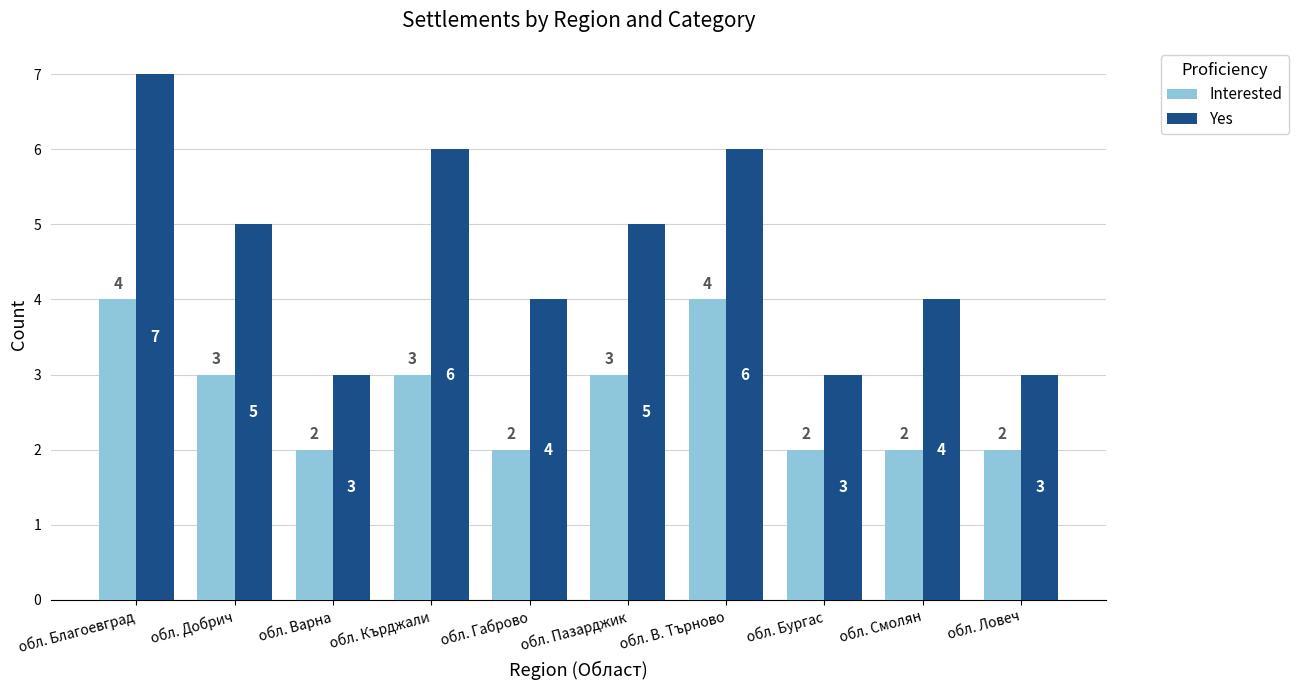

Which series has the widest spread of values?

Yes